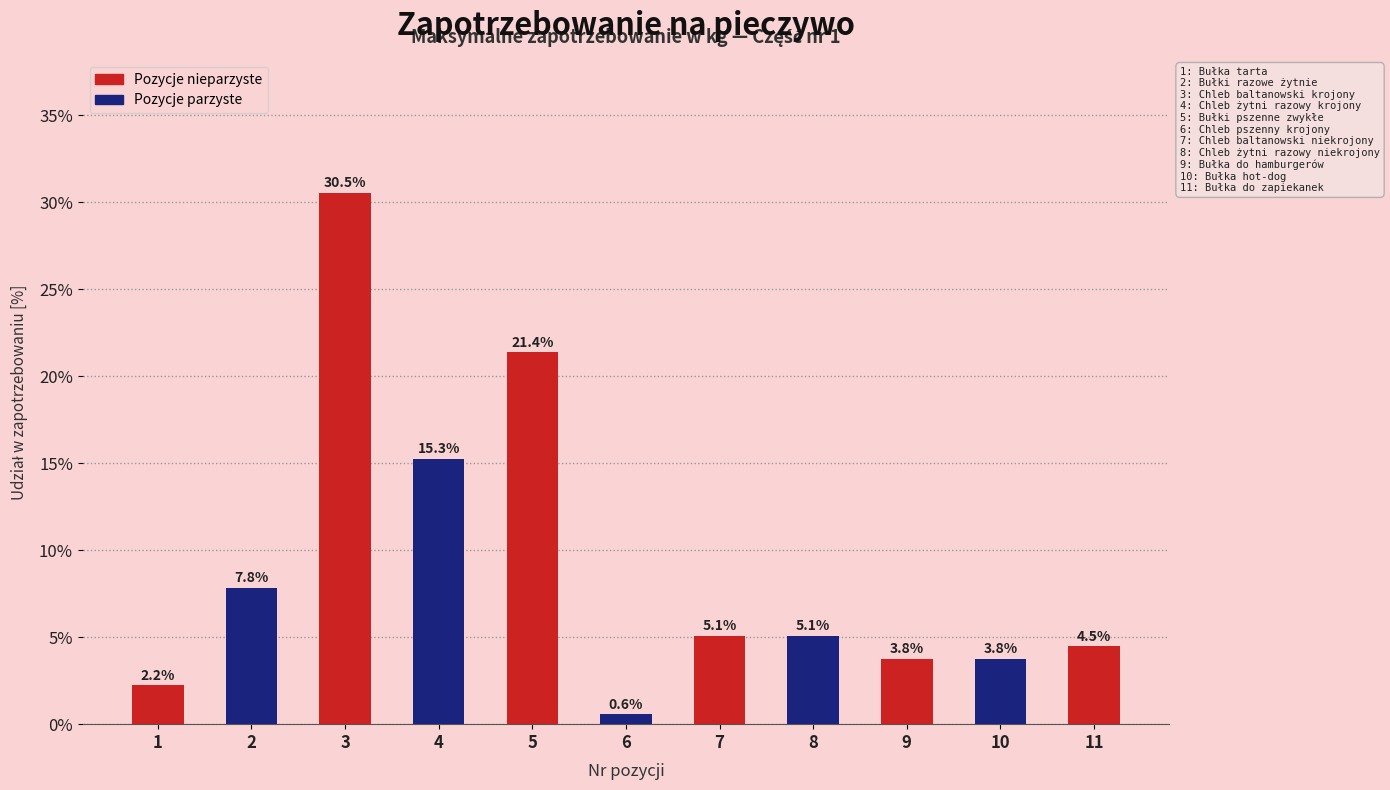

Does the chart contain any negative values?

No